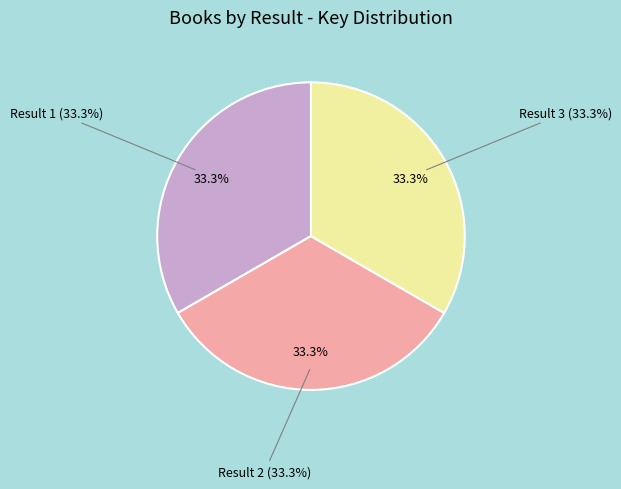

Is it true that Result 1 is 19% of the pie?

False